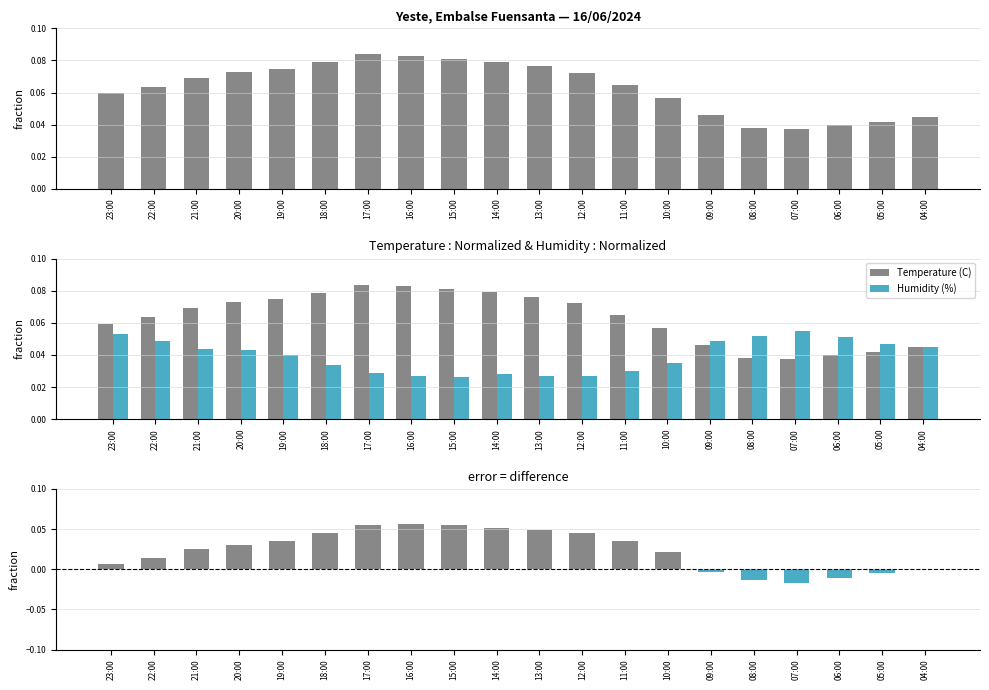

What is the highest value of the Temperature (C) series?

0.1